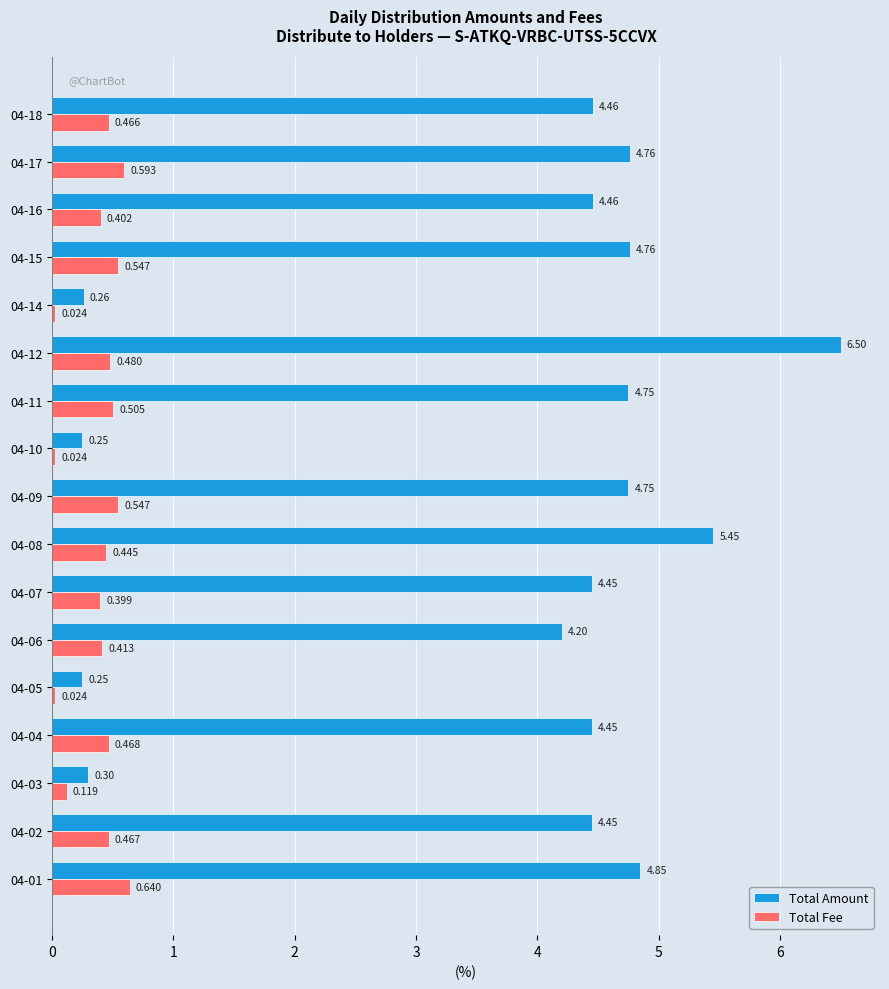

Is the value of Total Amount at 04-01 greater than the value of Total Fee at 04-18?

Yes